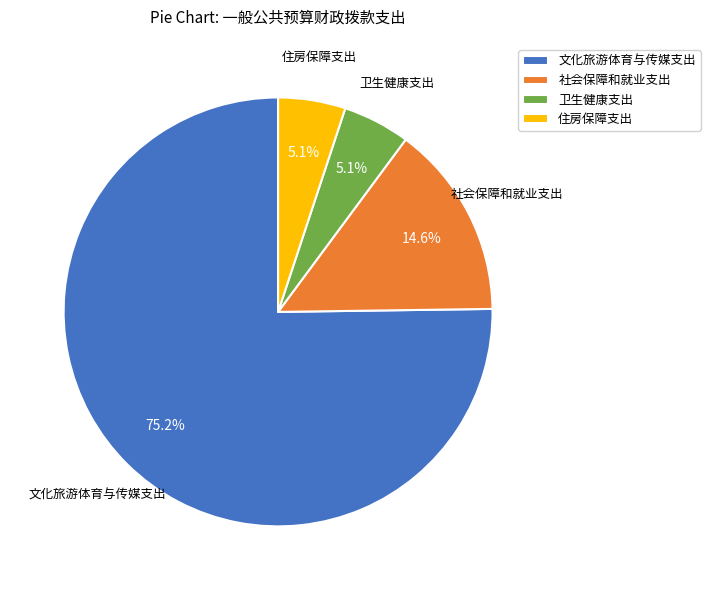

Does 社会保障和就业支出 represent more than half of the total?

No